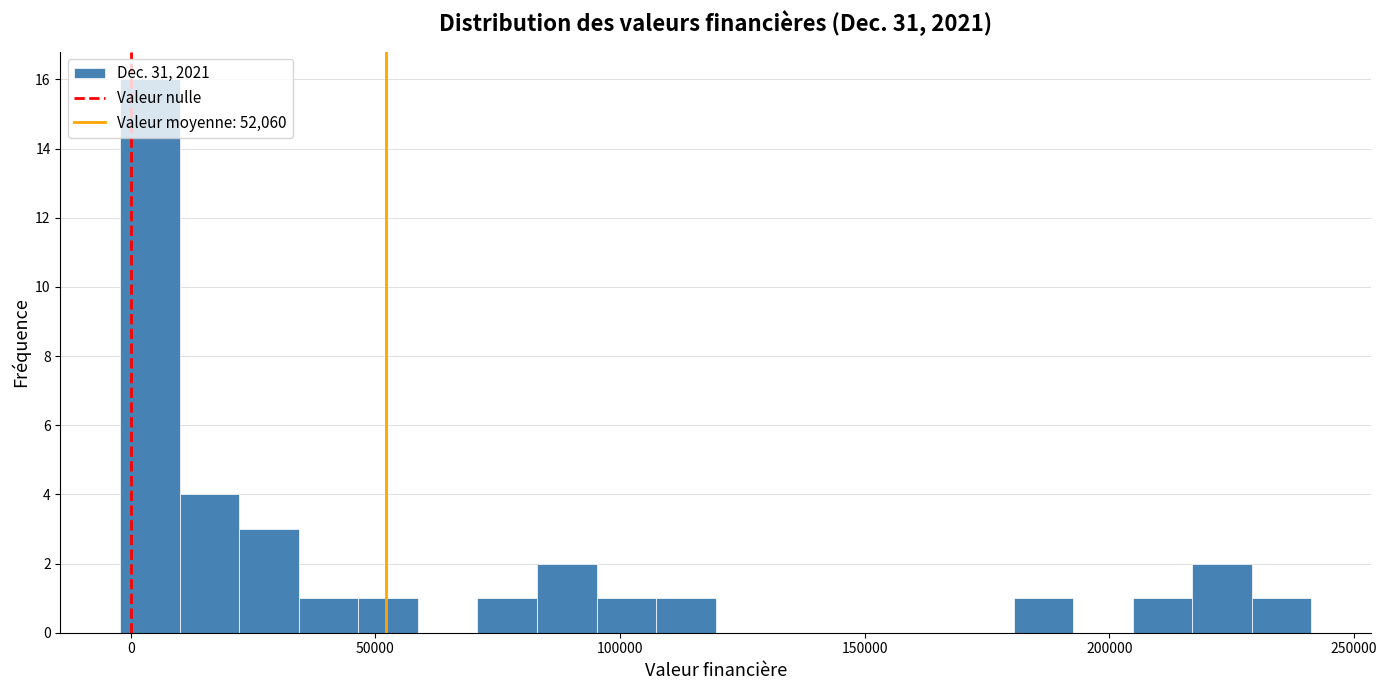

Read against the x-axis, roughly where is the centre of the tallest bar?

5000